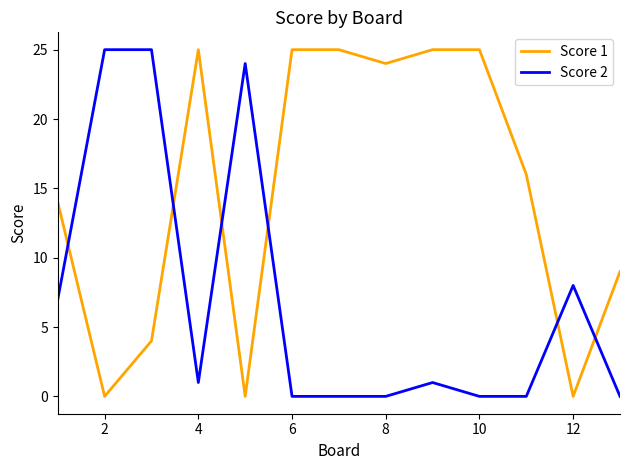

Rank the series by their average value, from highest to lowest.

Score 1, Score 2